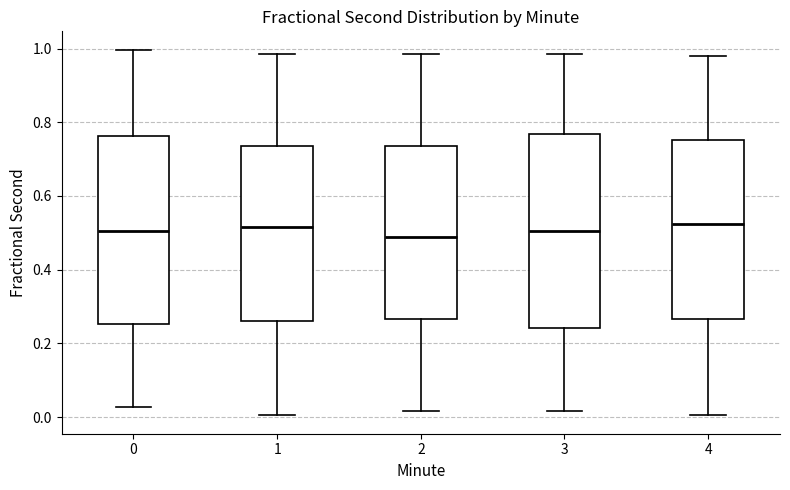

Reading left to right, transcribe this box plot: for each box, give where its median line is, the range the box spans, and where its two whiskers end, as read against the y-axis. The values are not printed on the chart, so give them approximately, as read against the axis.

0: median 0.50, box 0.26 to 0.76, whiskers 0.02 to 1.00
1: median 0.52, box 0.26 to 0.74, whiskers 0.00 to 0.98
2: median 0.48, box 0.26 to 0.74, whiskers 0.02 to 0.98
3: median 0.50, box 0.24 to 0.76, whiskers 0.02 to 0.98
4: median 0.52, box 0.26 to 0.76, whiskers 0.00 to 0.98